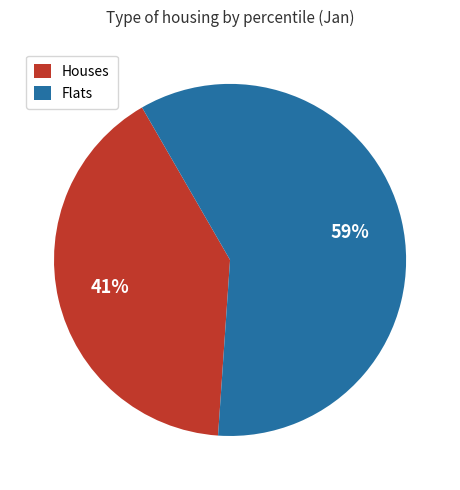

Is the sum of Houses and Flats greater than half?

Yes